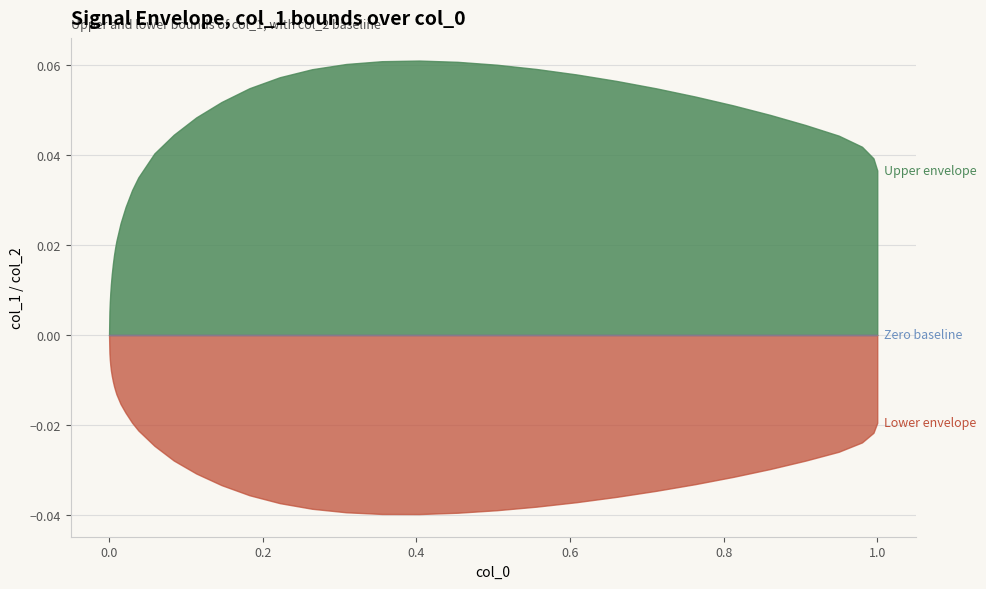

Which series has the widest spread of values?

Upper envelope